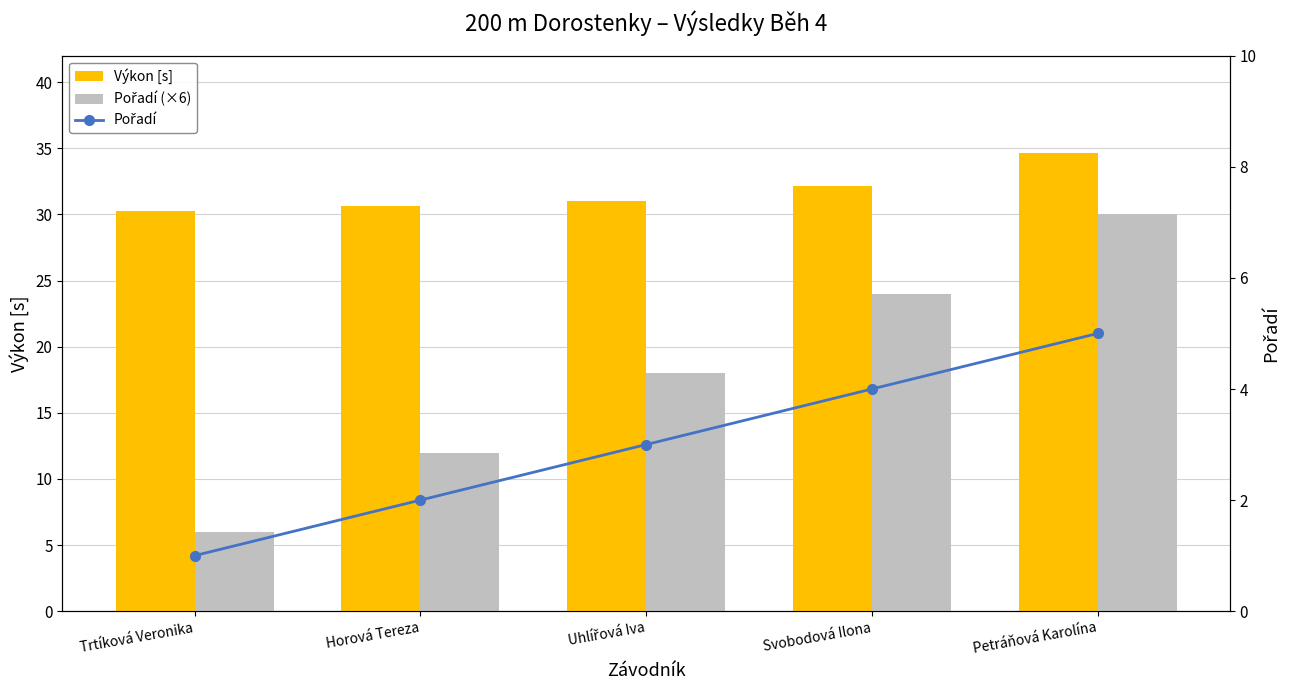

What is the spread (max minus min) of values at Uhlířová Iva?

28.0